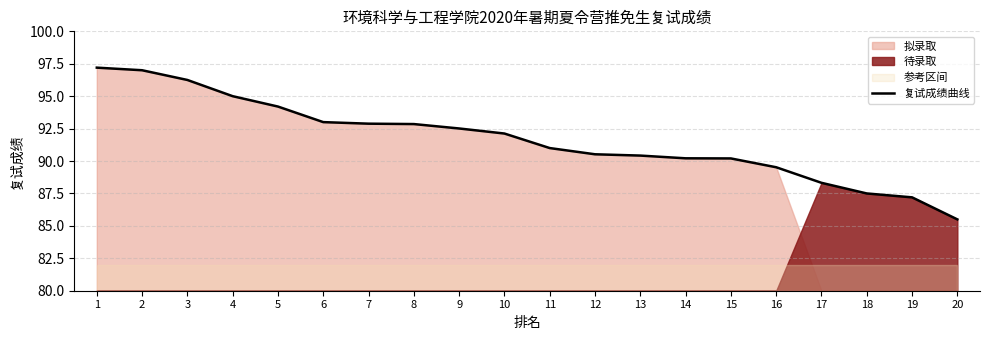

Does the chart have visible grid lines?

Yes